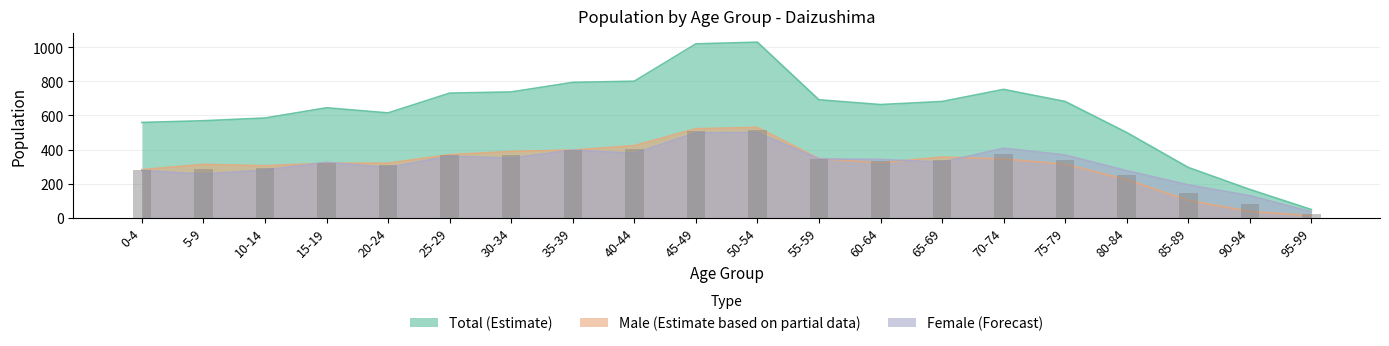

Reading left to right, extract all data points from this chart.

Total (Estimate): 0-4=559	5-9=569	10-14=585	15-19=645	20-24=615	25-29=731	30-34=738	35-39=794	40-44=801	45-49=1020	50-54=1030	55-59=692	60-64=664	65-69=682	70-74=753	75-79=682	80-84=500	85-89=295	90-94=166	95-99=48
Male (Estimate based on partial data): 0-4=282	5-9=313	10-14=305	15-19=320	20-24=320	25-29=370	30-34=389	35-39=397	40-44=423	45-49=522	50-54=530	55-59=347	60-64=322	65-69=356	70-74=345	75-79=314	80-84=224	85-89=102	90-94=37	95-99=13
Female (Forecast): 0-4=277	5-9=256	10-14=280	15-19=325	20-24=295	25-29=361	30-34=349	35-39=397	40-44=378	45-49=498	50-54=500	55-59=345	60-64=342	65-69=326	70-74=408	75-79=368	80-84=276	85-89=193	90-94=129	95-99=35